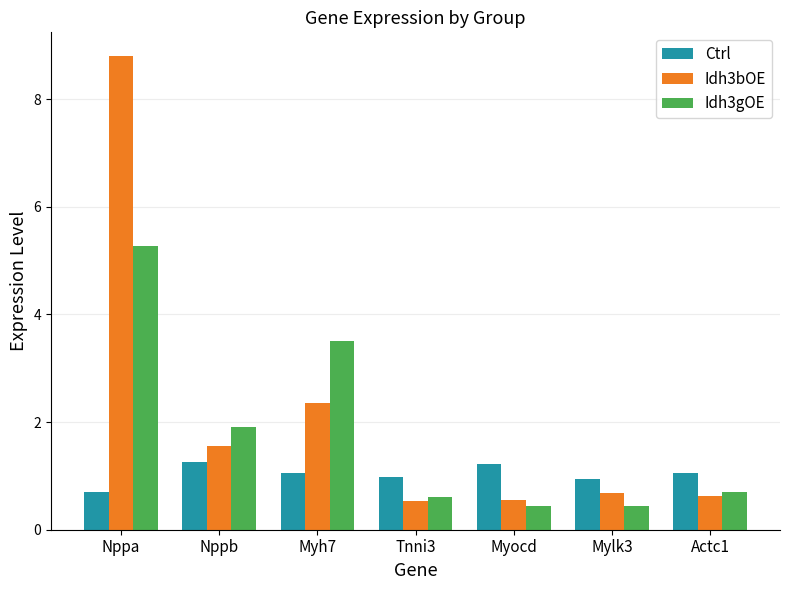

Read the Idh3gOE value at Nppa.

5.3